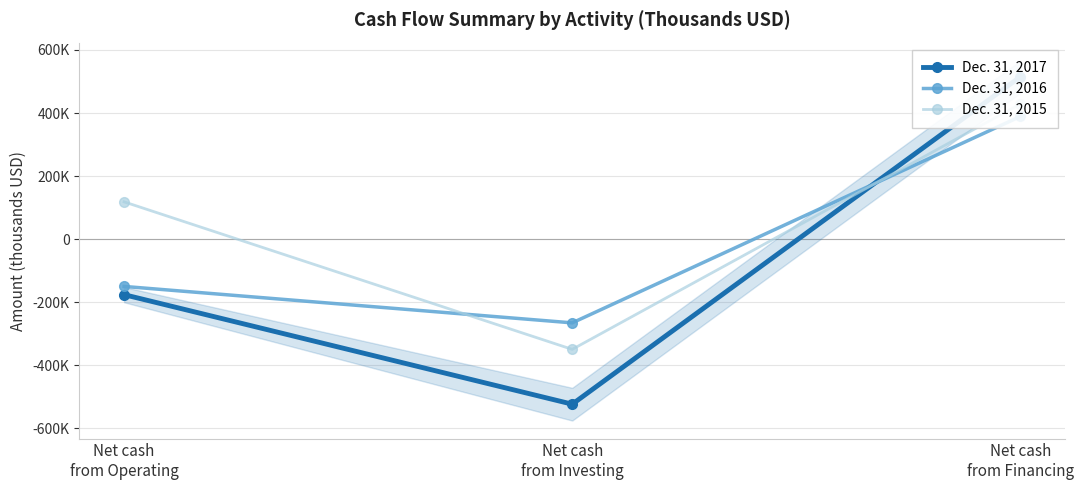

How many values in the Dec. 31, 2015 series are below 118328?

1